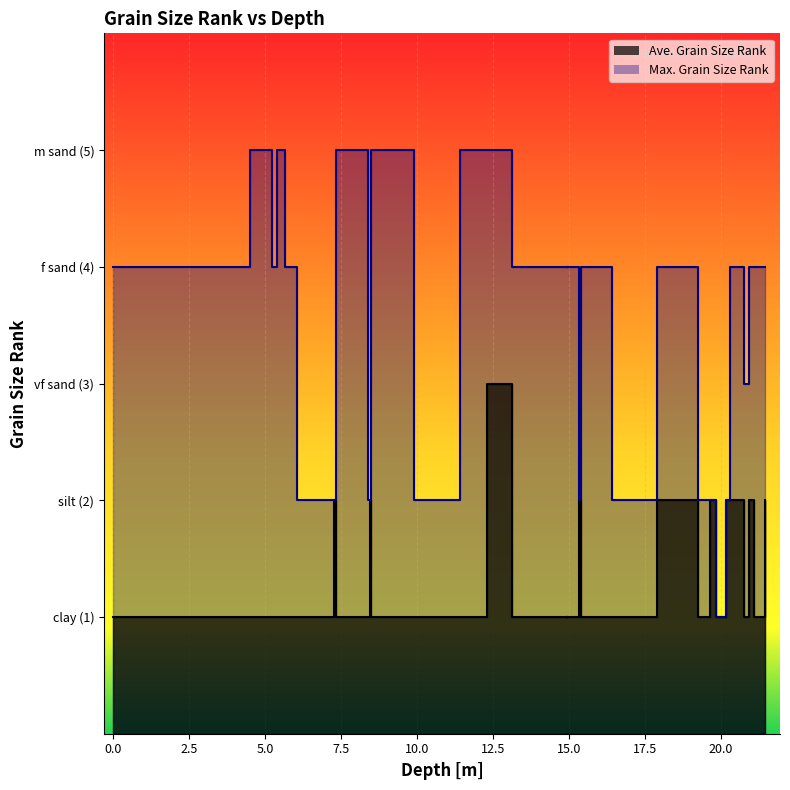

Reading left to right, extract all data points from this chart.

Ave. Grain Size Rank: 0.0=1	0.5=1	1.5=1	3.0=1	4.5=1	5.22=1	5.4=1	5.67=1	6.06=1	6.9=1	7.26=2	7.32=1	8.4=1	8.46=2	8.48=1	9.91=1	11.41=1	12.31=3	12.92=3	13.11=1	14.42=1	14.98=1	14.9=1	15.33=2	15.39=1	16.4=1	17.06=1	17.23=1	17.9=2	18.94=2	19.23=1	19.41=1	19.65=2	19.85=1	20.17=2	20.3=2	20.75=1	20.91=2	21.09=1	21.44=2
Max. Grain Size Rank: 0.0=4	0.5=4	1.5=4	3.0=4	4.5=5	5.22=4	5.4=5	5.67=4	6.06=2	6.9=2	7.26=2	7.32=5	8.4=2	8.46=2	8.48=5	9.91=2	11.41=5	12.31=5	12.92=5	13.11=4	14.42=4	14.98=4	14.9=4	15.33=2	15.39=4	16.4=2	17.06=2	17.23=2	17.9=4	18.94=4	19.23=2	19.41=2	19.65=2	19.85=1	20.17=2	20.3=4	20.75=3	20.91=4	21.09=4	21.44=4